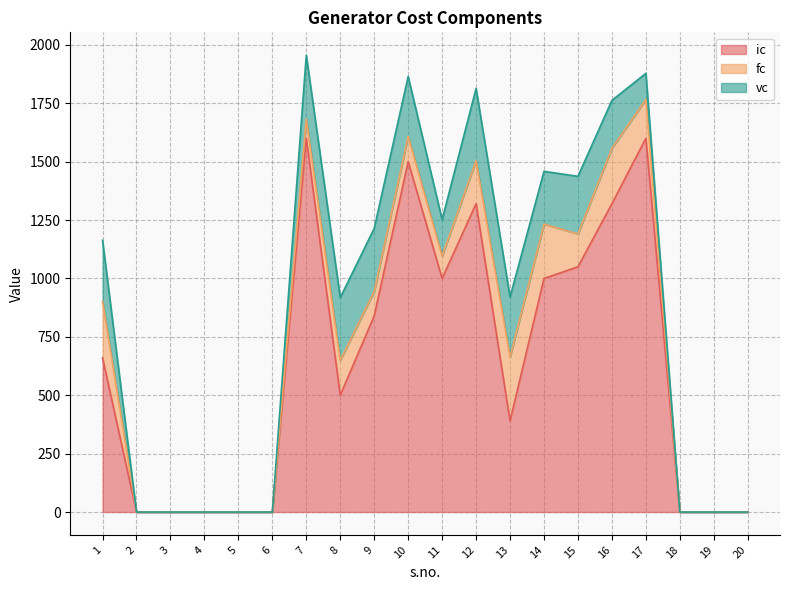

How many lines are shown in the chart?

3